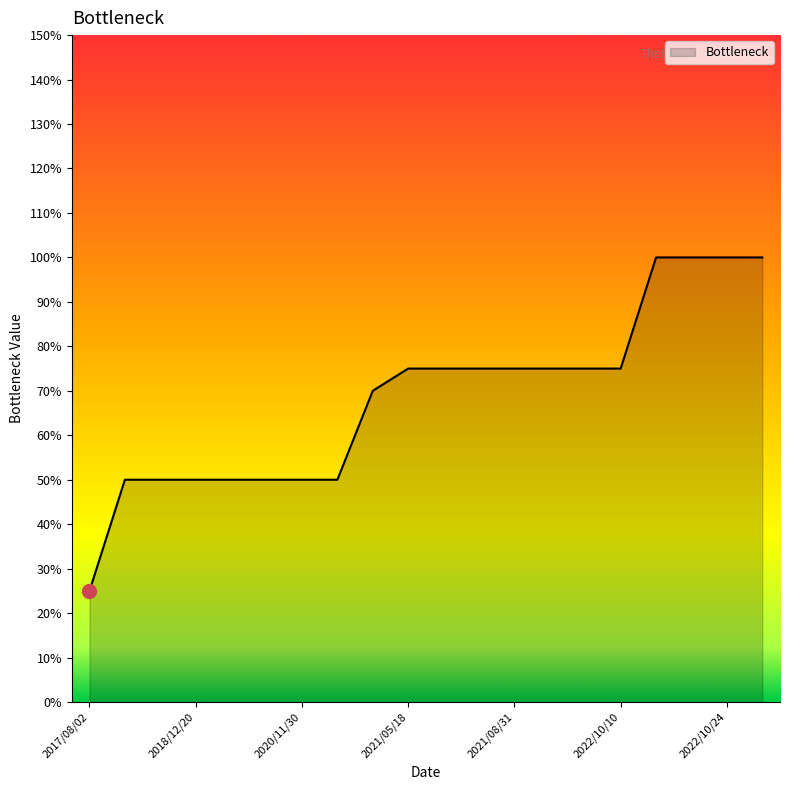

What is the difference between the maximum and minimum values?

0.8